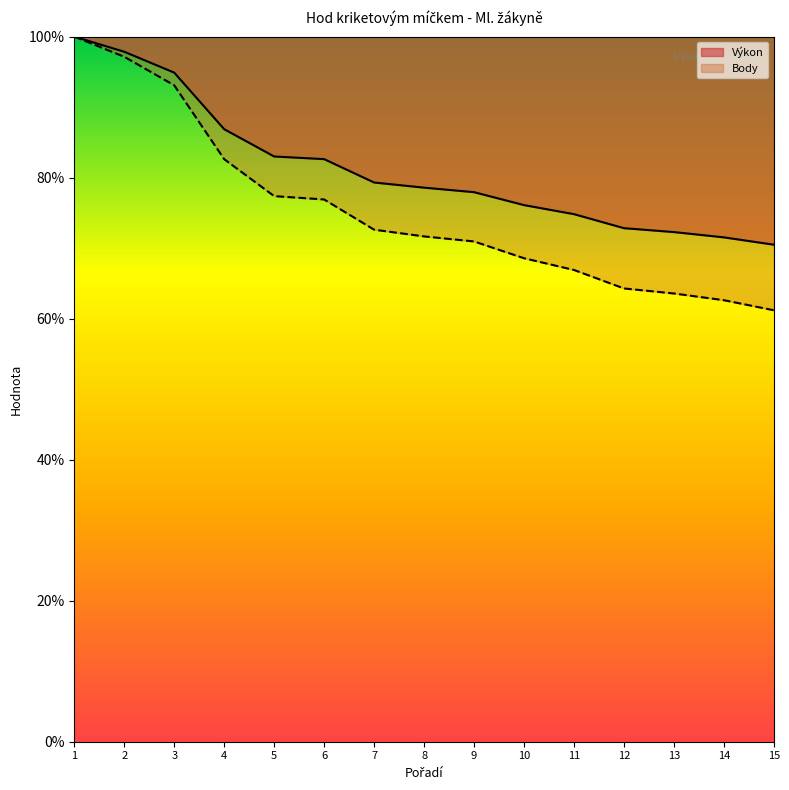

At which category is the sum across all series the highest?

1